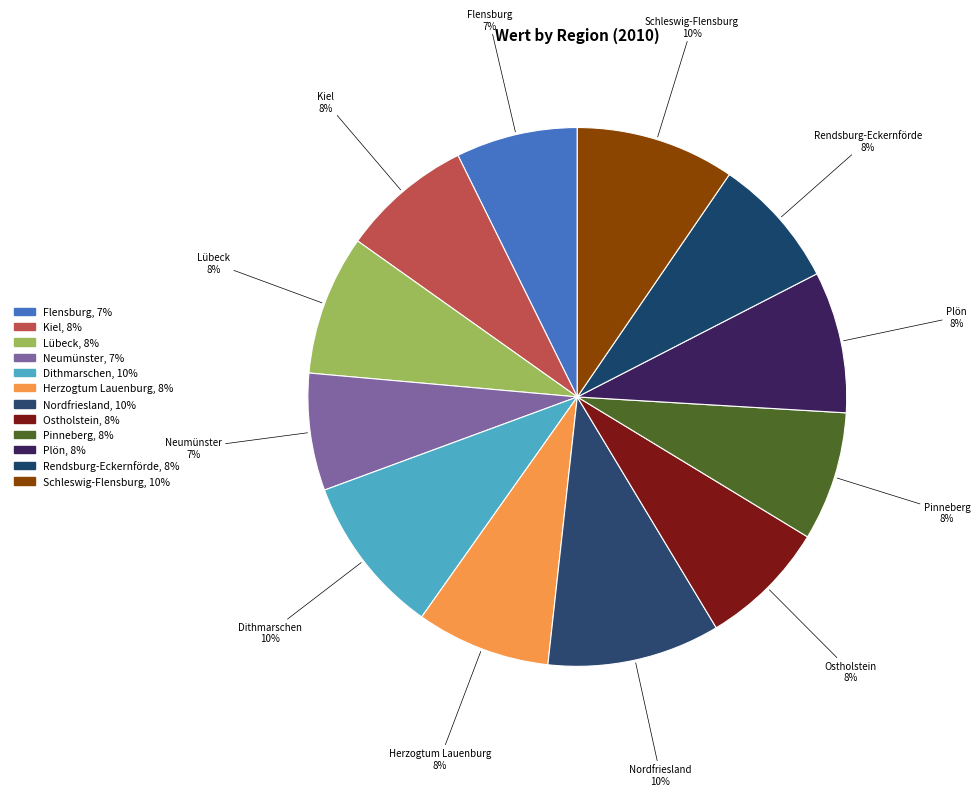

How many segments does this pie chart have?

12